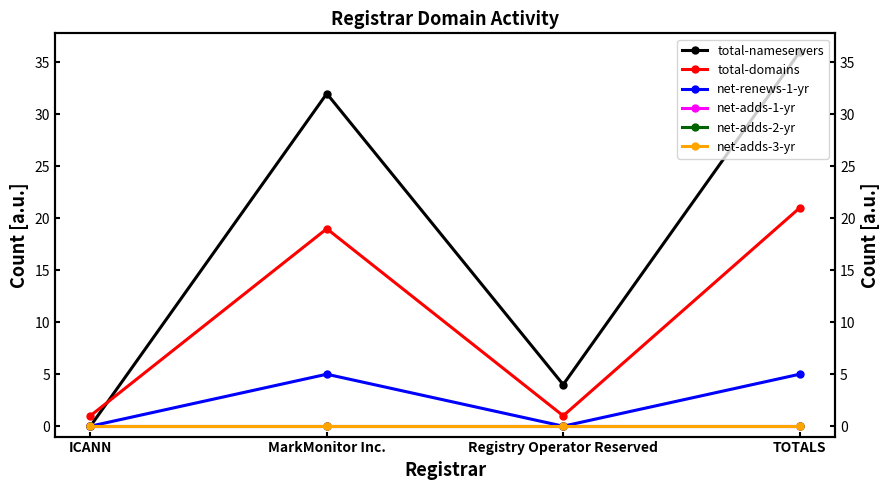

At which label does total-domains reach its peak?

TOTALS